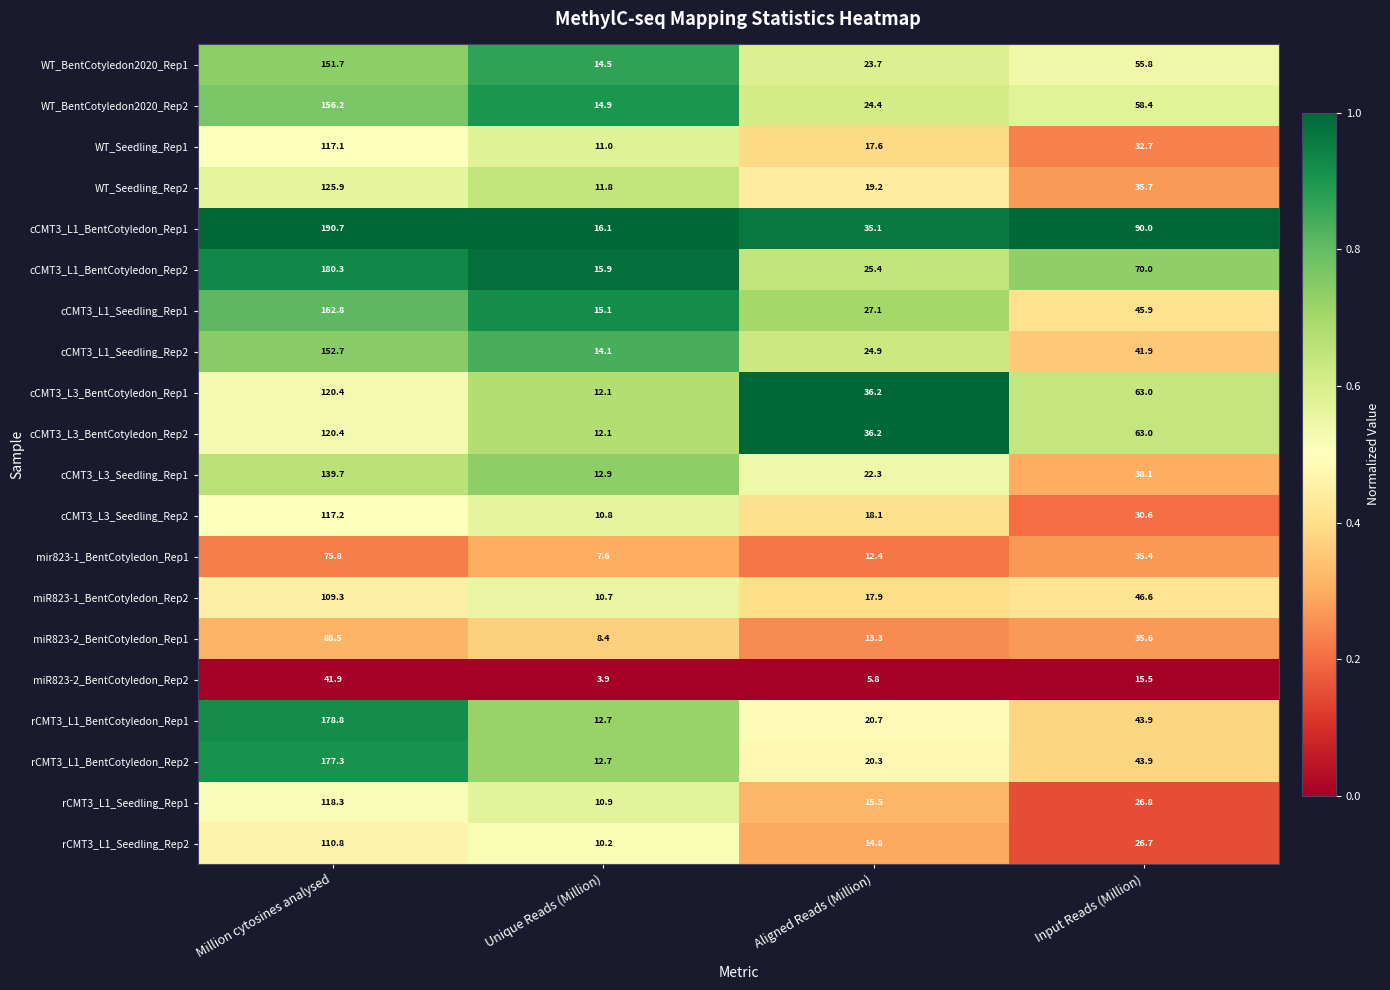

What is the difference between the maximum and minimum values in the cCMT3_L1_BentCotyledon_Rep2 series?

164.4